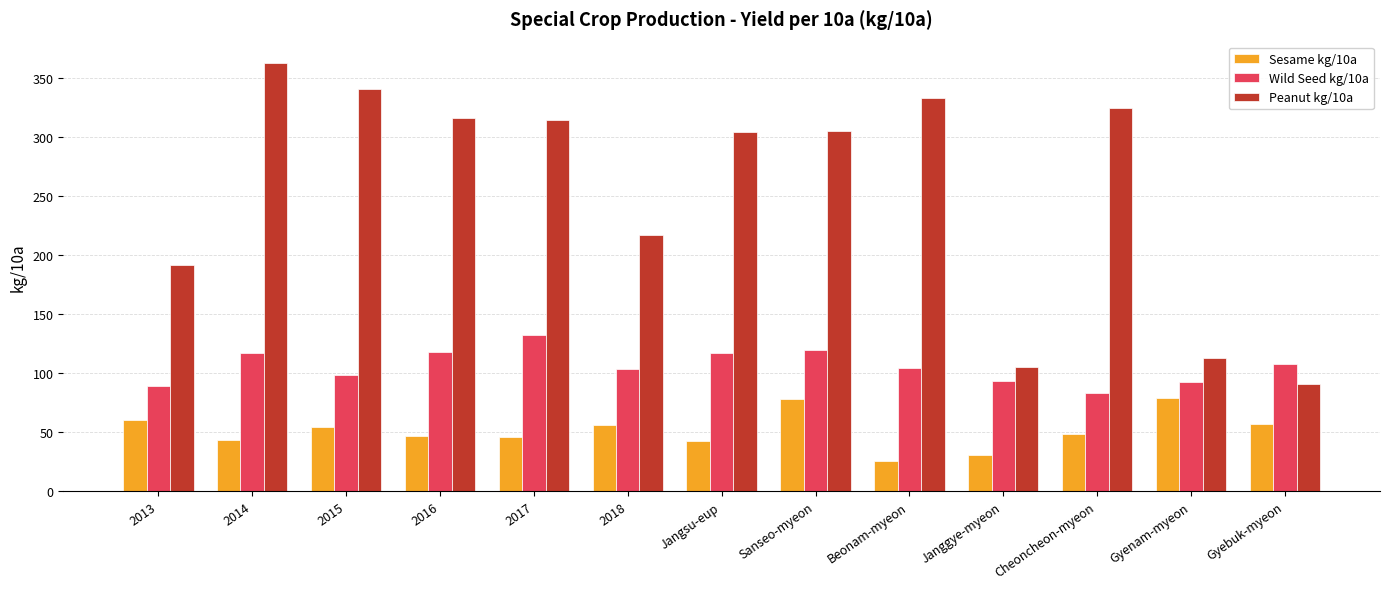

How many bars are there in total?

39